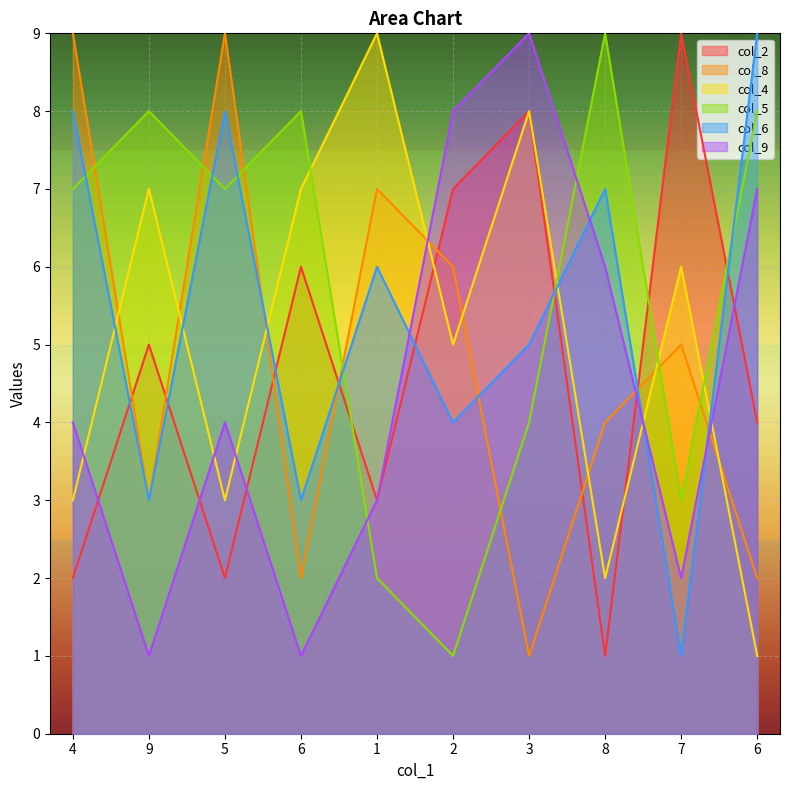

What is the difference between the col_8 values at 2 and 7?

1